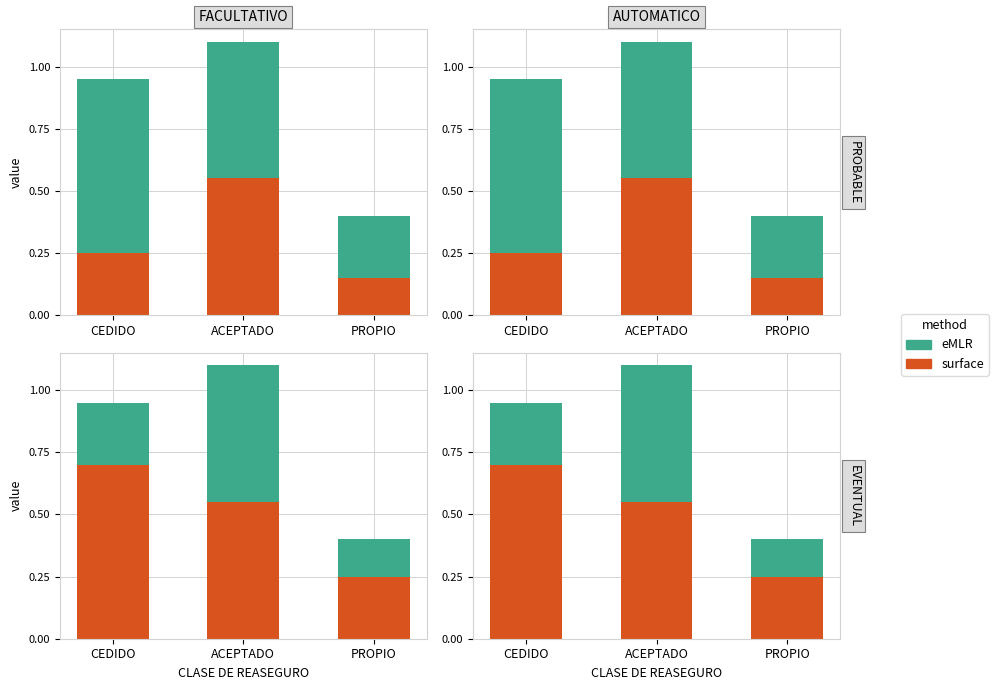

What are all the series names shown in the legend?

surface, eMLR